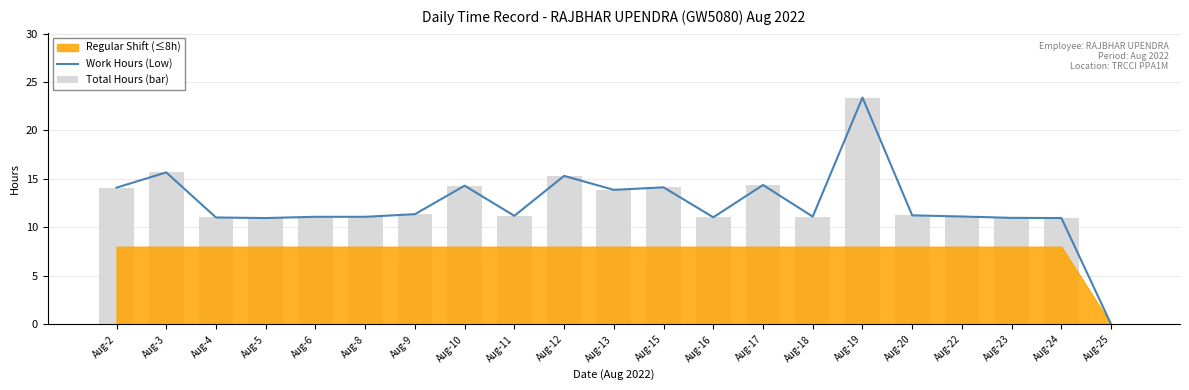

True or false: Work Hours (Low) has a value of 11.0 at Aug-16.

True